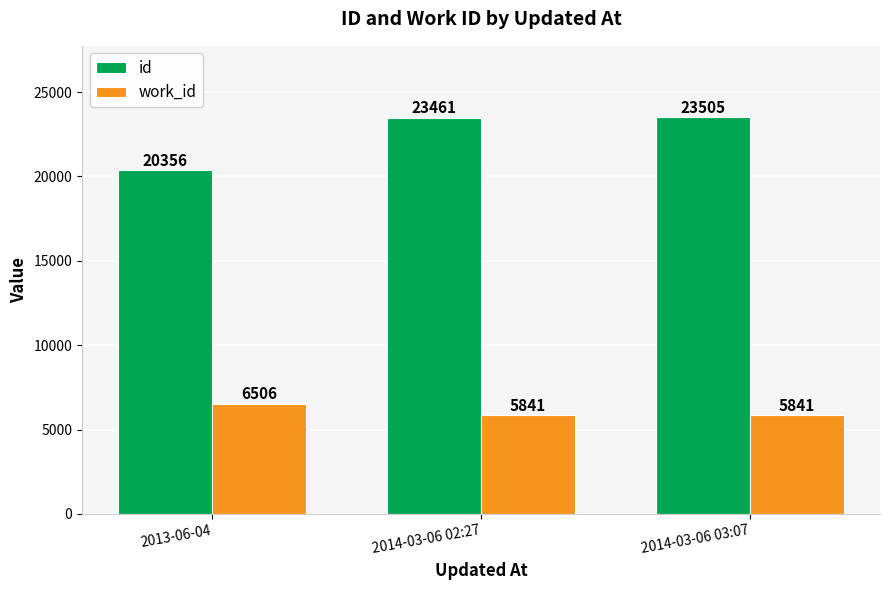

What is the total value across all series at 2013-06-04?

26862